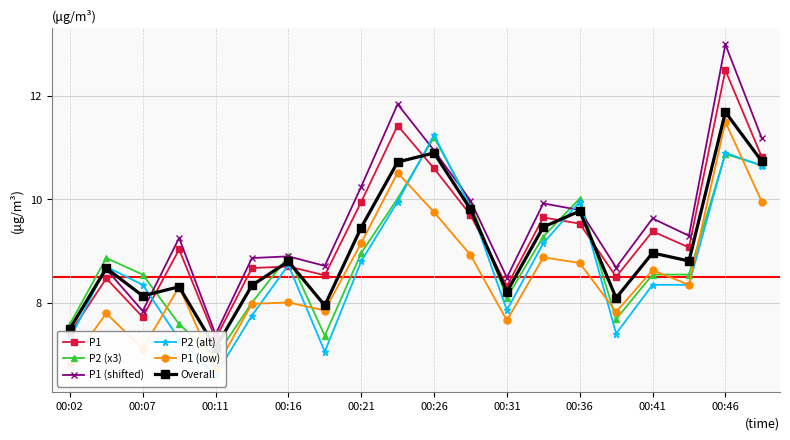

What is the greatest value displayed?

13.0